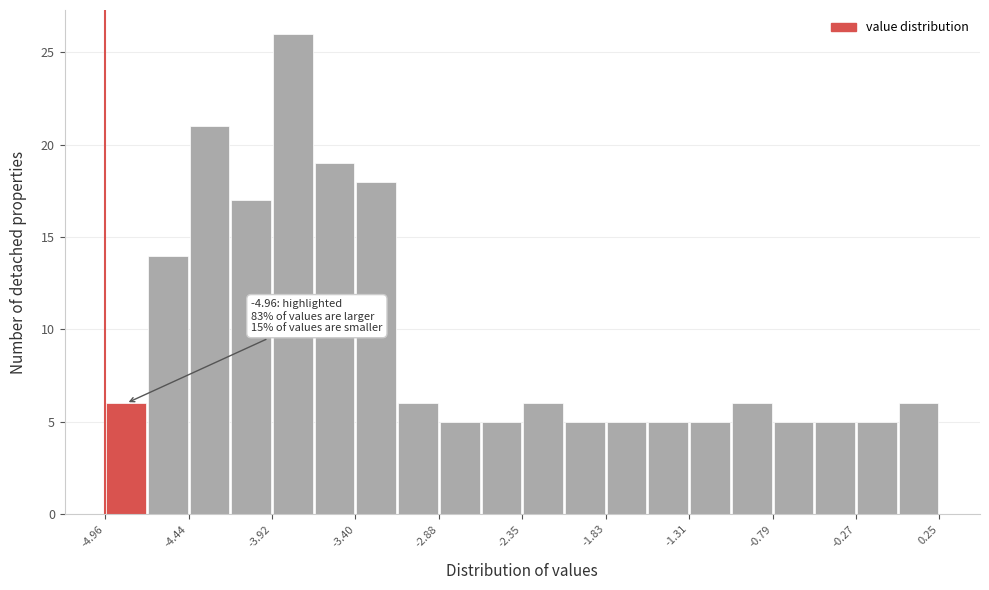

Read against the x-axis, roughly where is the centre of the tallest bar?

-3.8